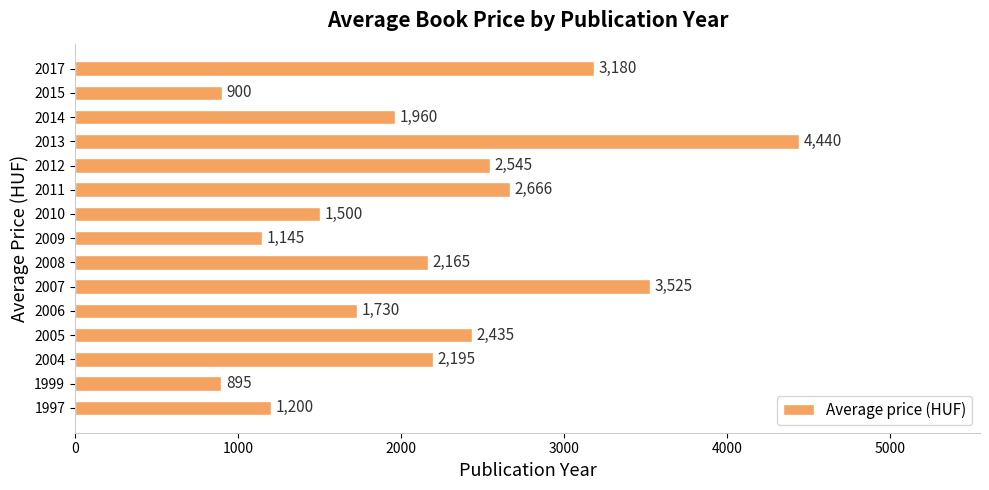

What is the maximum value shown in the chart?

4440